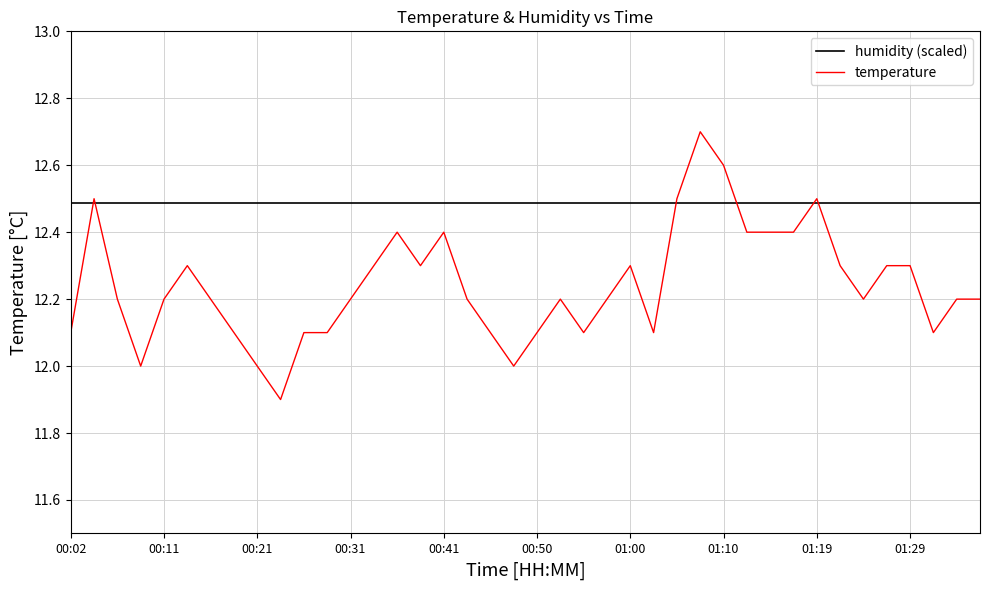

Reading right to left, what are all the values shown in this chart?

humidity (scaled): 12.5	12.5	12.5	12.5	12.5	12.5	12.5	12.5	12.5	12.5	12.5	12.5	12.5	12.5	12.5	12.5	12.5	12.5	12.5	12.5	12.5	12.5	12.5	12.5	12.5	12.5	12.5	12.5	12.5	12.5	12.5	12.5	12.5	12.5	12.5	12.5	12.5	12.5	12.5	12.5
temperature: 12.2	12.2	12.1	12.3	12.3	12.2	12.3	12.5	12.4	12.4	12.4	12.6	12.7	12.5	12.1	12.3	12.2	12.1	12.2	12.1	12.0	12.1	12.2	12.4	12.3	12.4	12.3	12.2	12.1	12.1	11.9	12.0	12.1	12.2	12.3	12.2	12.0	12.2	12.5	12.1